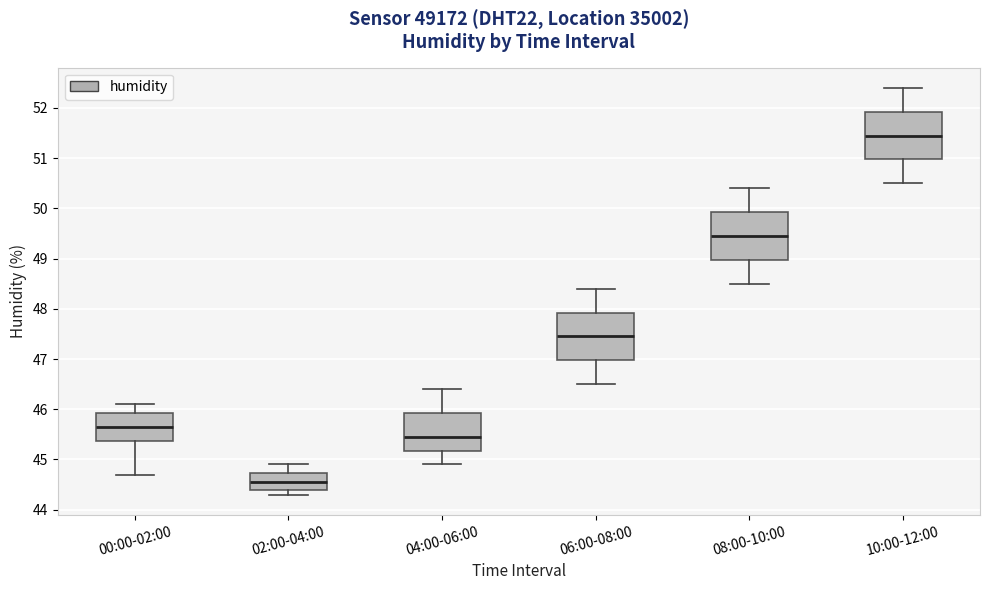

Where is the lower edge of the box for 08:00-10:00 on the y-axis? The values are not printed on the chart, so give them approximately, as read against the axis.

49.0